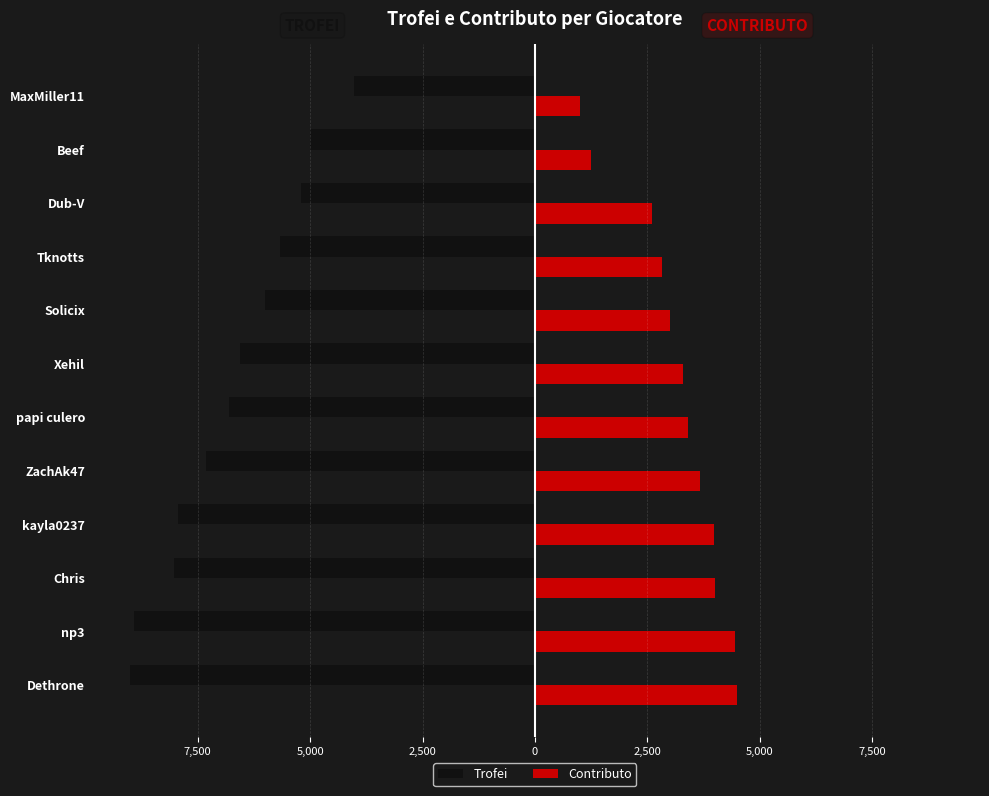

What is the value of the Contributo bar at the 4th from the left?

3975